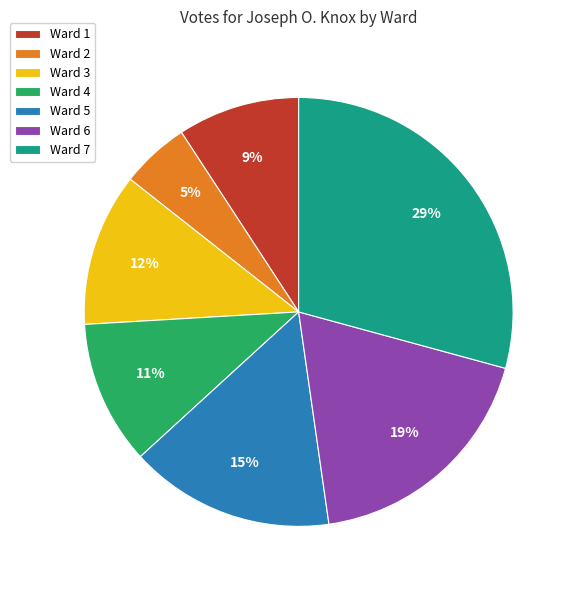

Which category has the smallest portion of the pie?

Ward 2